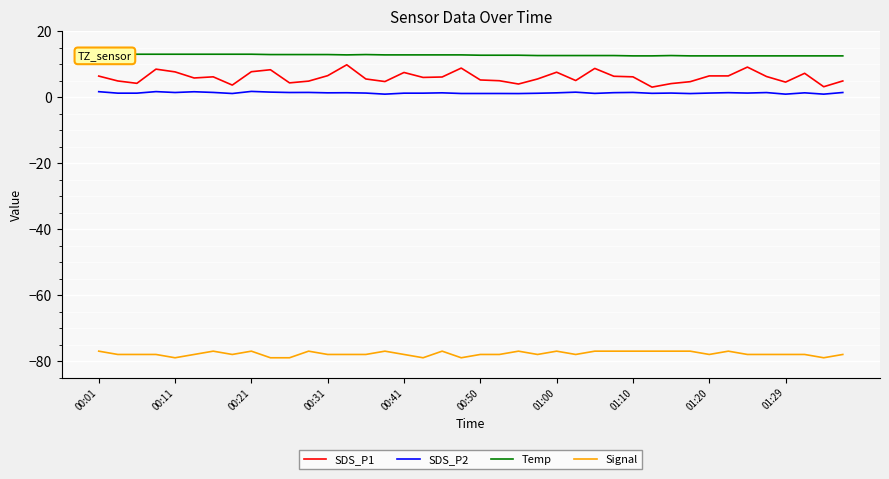

What is the sum of all SDS_P1 values?

240.4